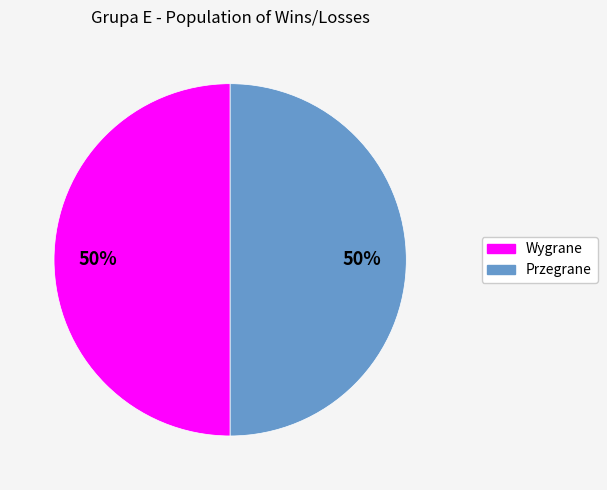

To the nearest percent, what is the average slice percentage?

50%